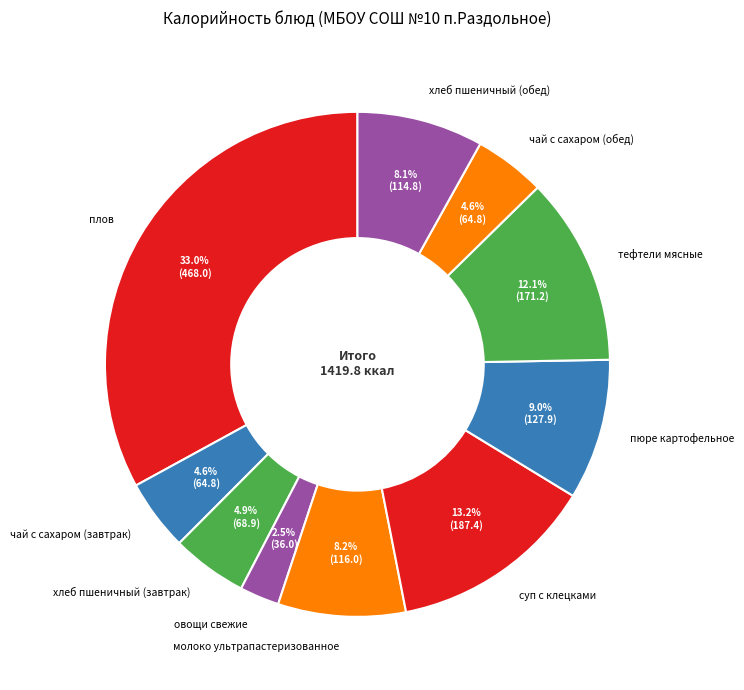

What is the ratio of the value at молоко ультрапастеризованное to the value at пюре картофельное?

0.9